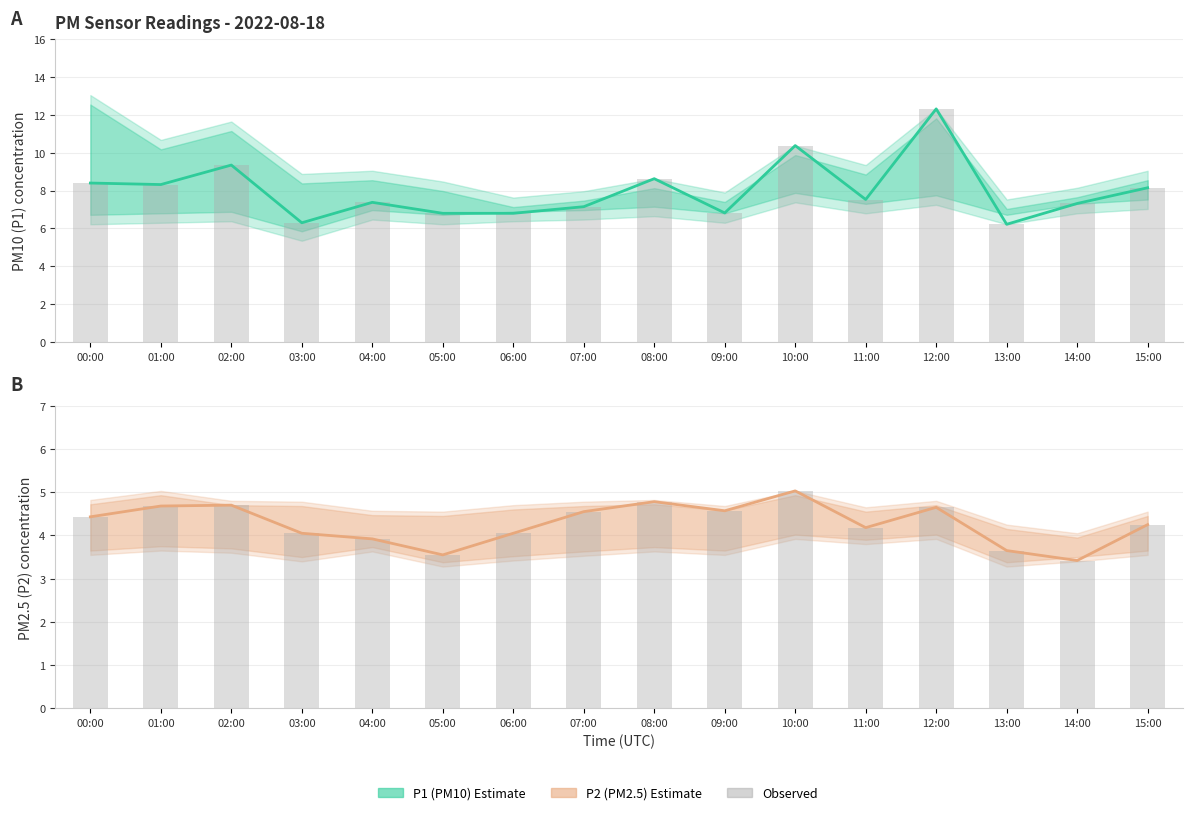

Reading left to right, transcribe all the data shown in this chart.

P1 estimate: 8.4	8.3	9.3	6.3	7.4	6.8	6.8	7.2	8.6	6.8	10.4	7.5	12.3	6.2	7.3	8.2
P1 observed: 8.4	8.3	9.3	6.3	7.4	6.8	6.8	7.2	8.6	6.8	10.4	7.5	12.3	6.2	7.3	8.2
P2 estimate: 4.4	4.7	4.7	4.0	3.9	3.5	4.0	4.5	4.8	4.6	5.0	4.2	4.7	3.6	3.4	4.2
P2 observed: 4.4	4.7	4.7	4.0	3.9	3.5	4.0	4.5	4.8	4.6	5.0	4.2	4.7	3.6	3.4	4.2